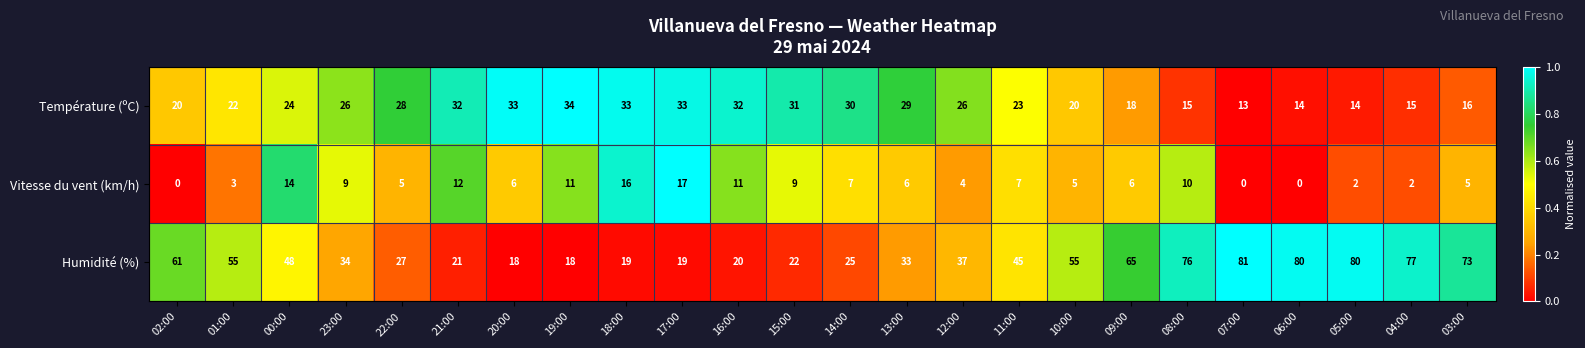

Which category has the highest value in the Température (ºC) series?

19:00